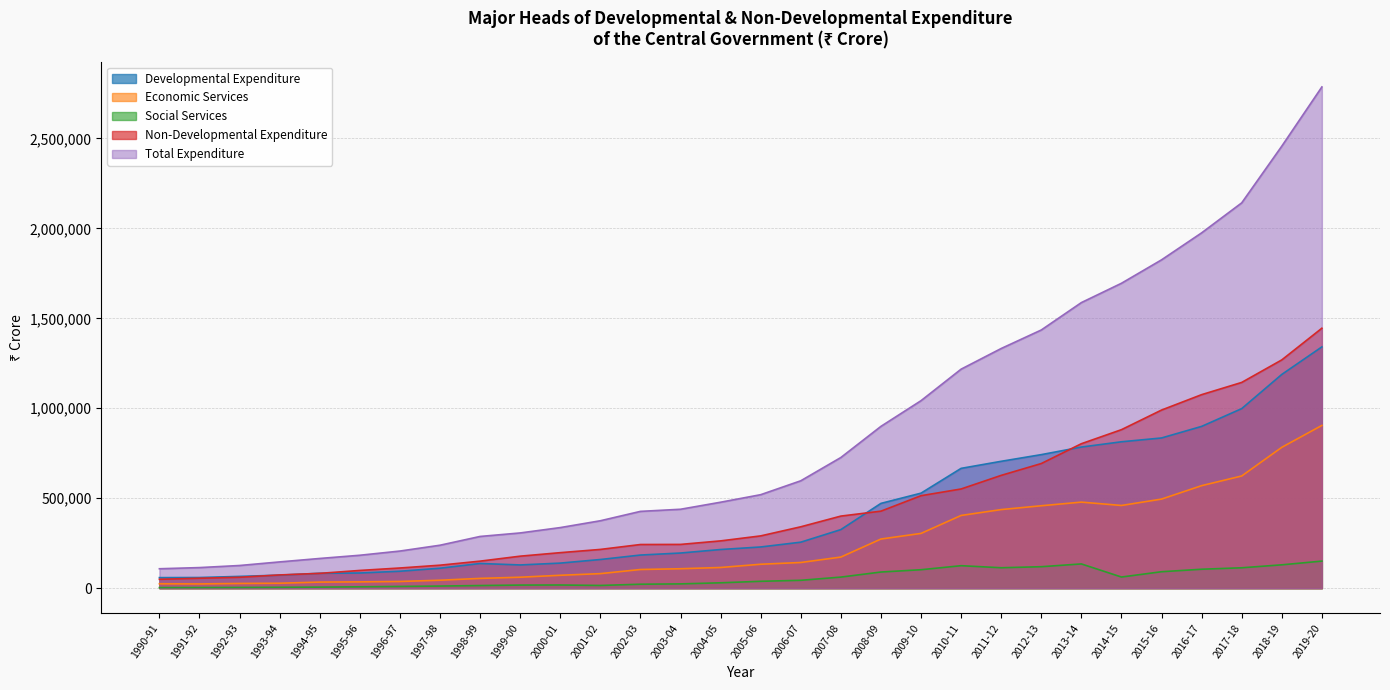

What is the sum of all Total Expenditure values?

26176639.6